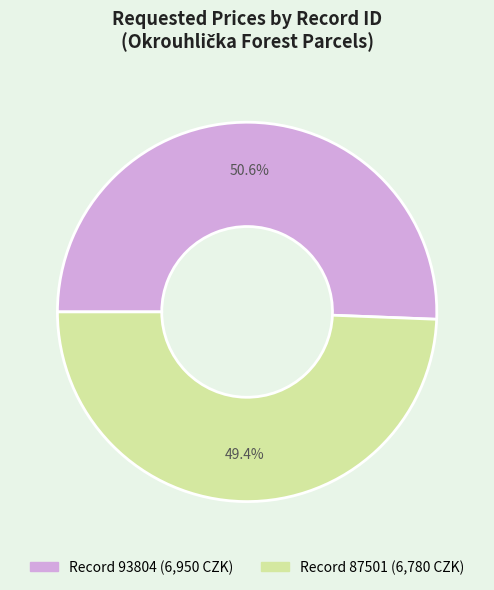

Is there any slice that represents more than half of the pie?

Yes